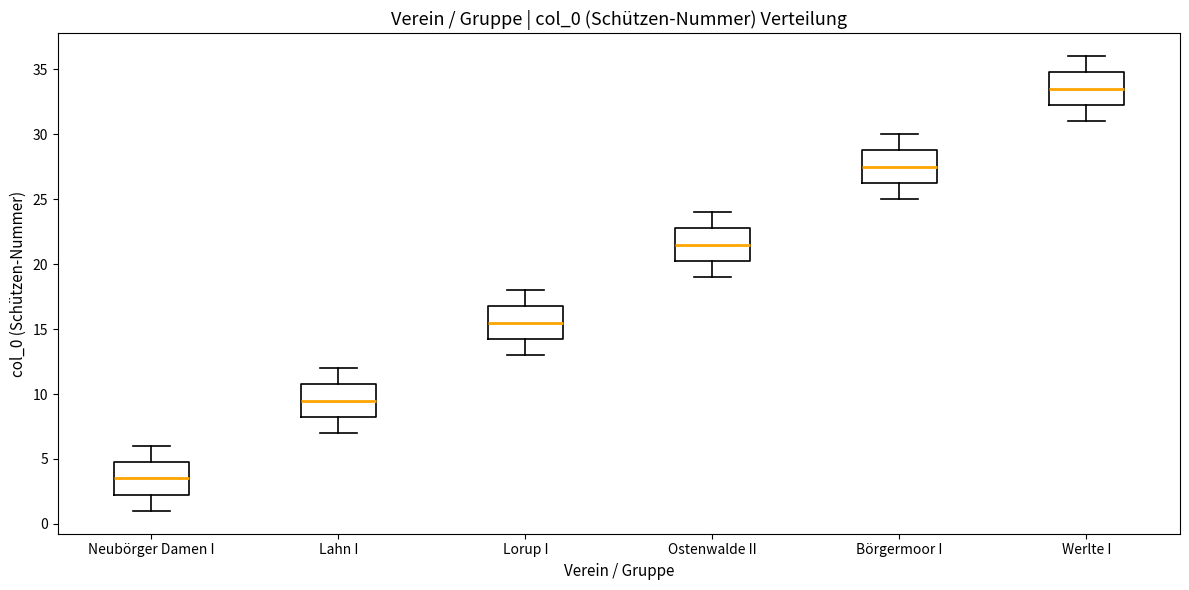

Reading left to right, transcribe this box plot: for each box, give where its median line is, the range the box spans, and where its two whiskers end, as read against the y-axis. The values are not printed on the chart, so give them approximately, as read against the axis.

Neubörger Damen I: median 3.5, box 2.5 to 5.0, whiskers 1.0 to 6.0
Lahn I: median 9.5, box 8.5 to 11.0, whiskers 7.0 to 12.0
Lorup I: median 15.5, box 14.5 to 17.0, whiskers 13.0 to 18.0
Ostenwalde II: median 21.5, box 20.5 to 23.0, whiskers 19.0 to 24.0
Börgermoor I: median 27.5, box 26.5 to 29.0, whiskers 25.0 to 30.0
Werlte I: median 33.5, box 32.5 to 35.0, whiskers 31.0 to 36.0